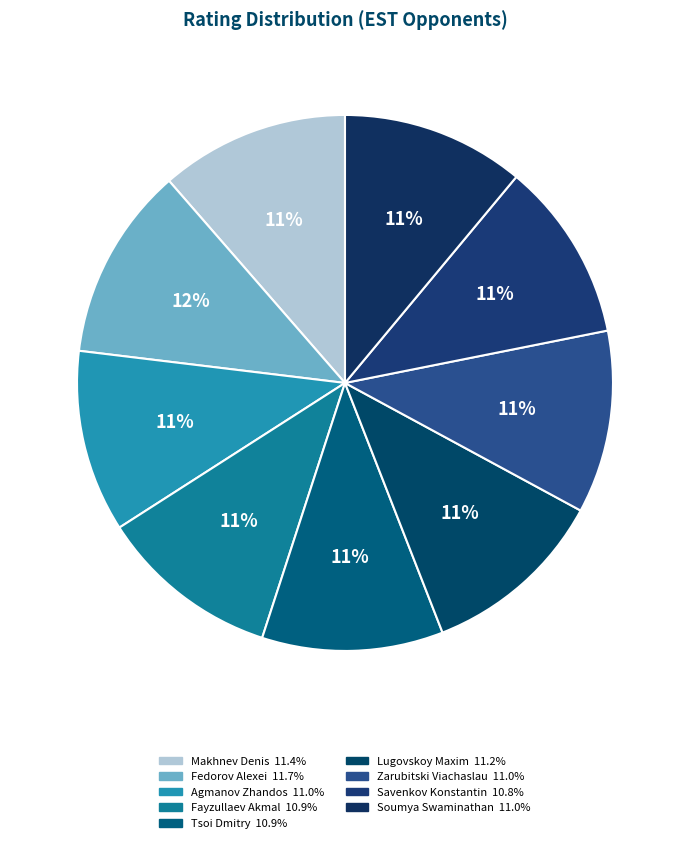

Do Zarubitski Viachaslau and Fayzullaev Akmal together represent more than half of the pie?

No